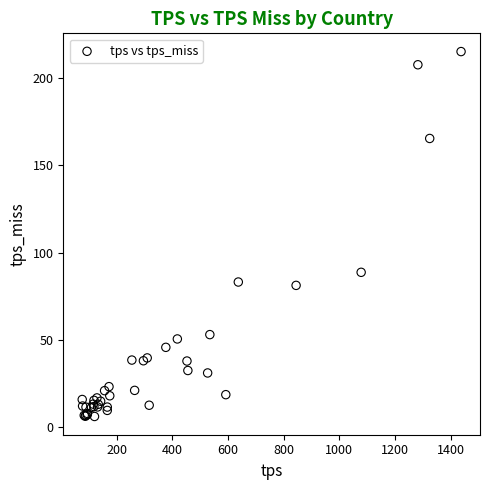

What Y value in the scatter plot is closest to 110?

88.7